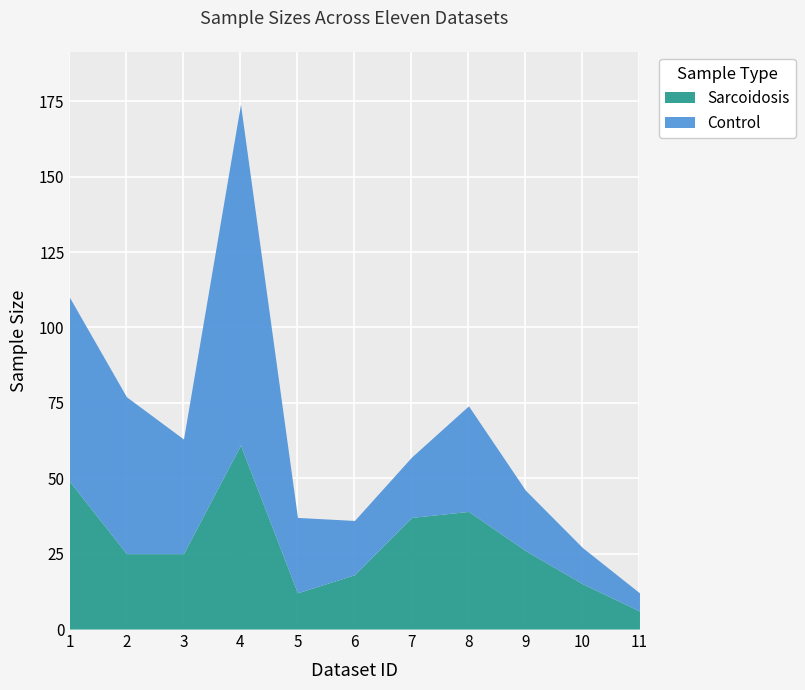

Rank the series at 4 from lowest to highest value.

Sarcoidosis, Control